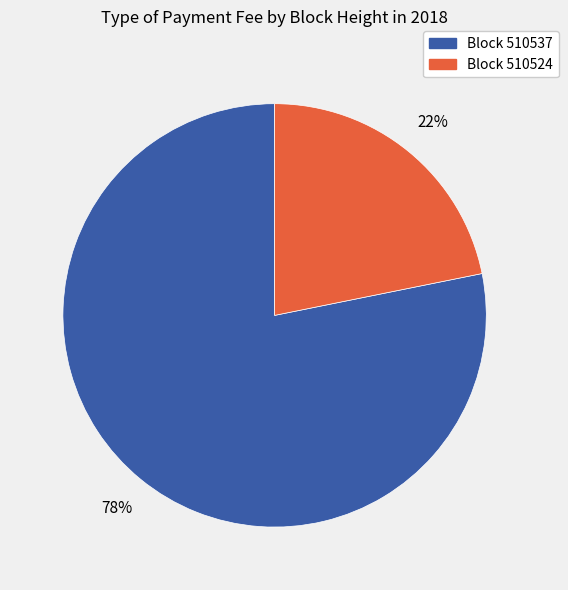

To the nearest percent, what is the difference between the largest and smallest slice percentages?

56%